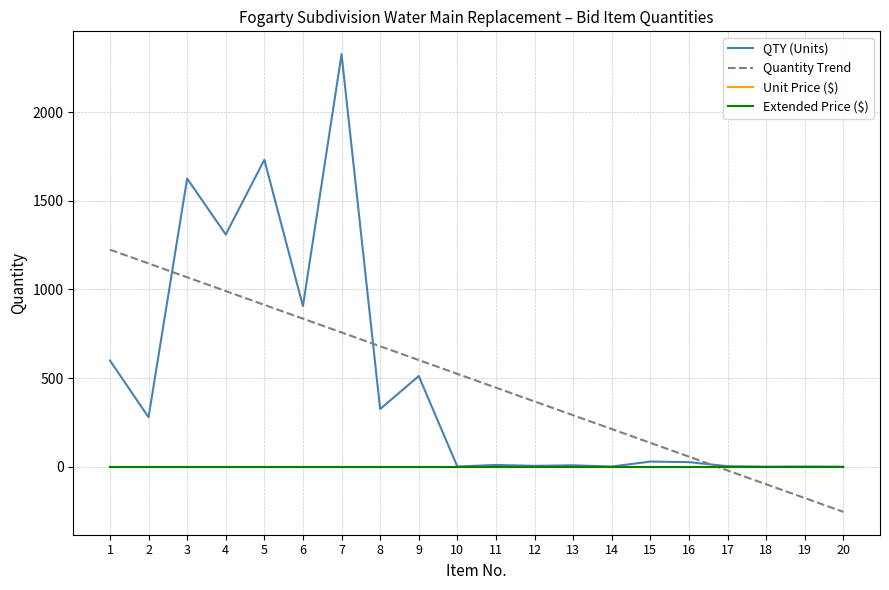

At which category does the chart reach its peak across all series?

7